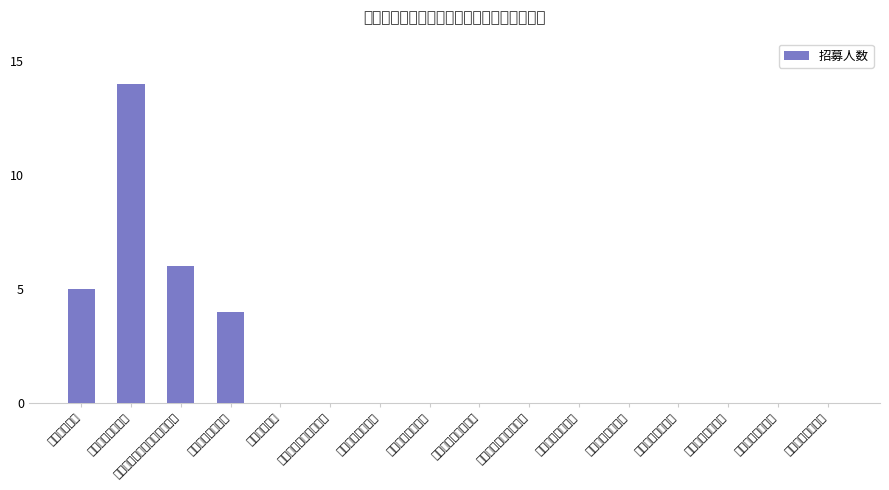

What is the value of the 1st bar from the left?

5